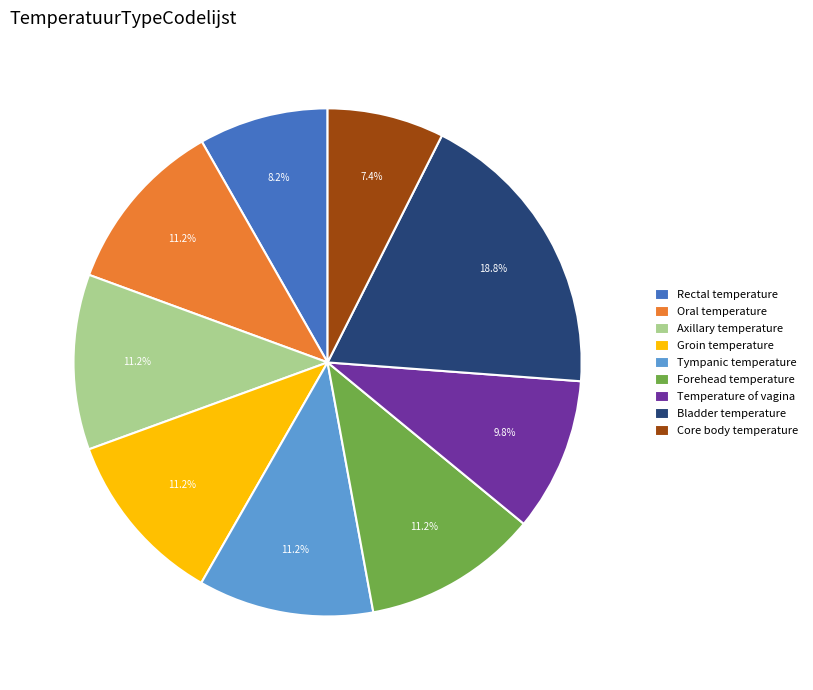

The Axillary temperature slice represents 1% of the pie. True or false?

False